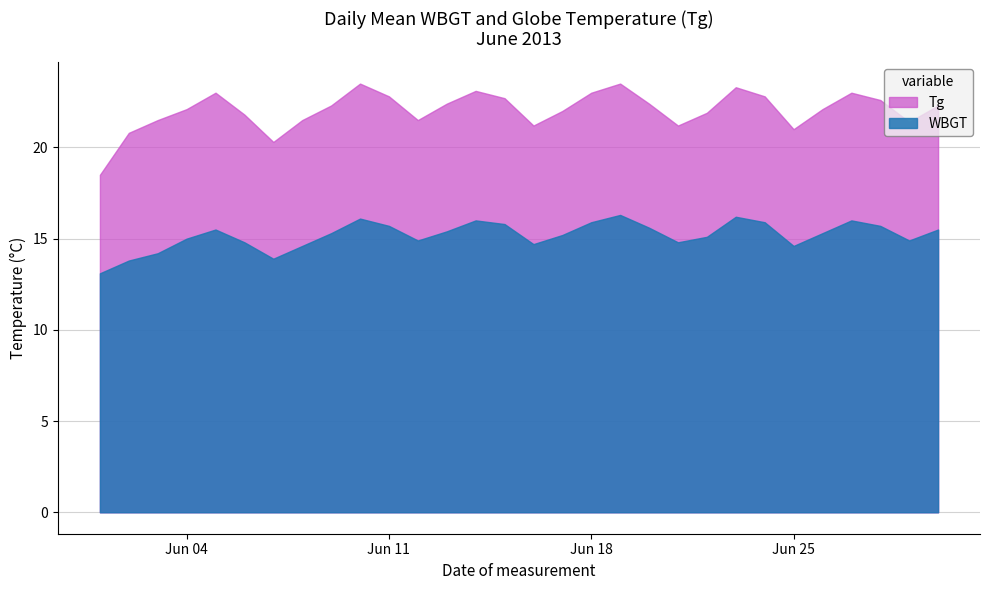

Which series changed the most between 2013/6/10 and 2013/6/19?

Tg